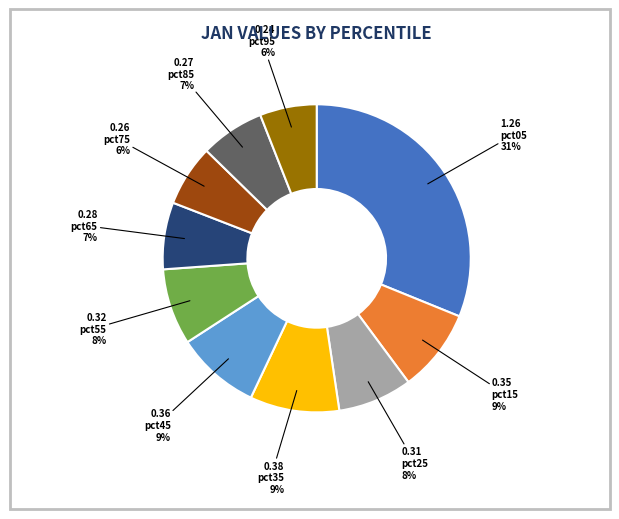

Is there any slice that represents more than half of the pie?

No